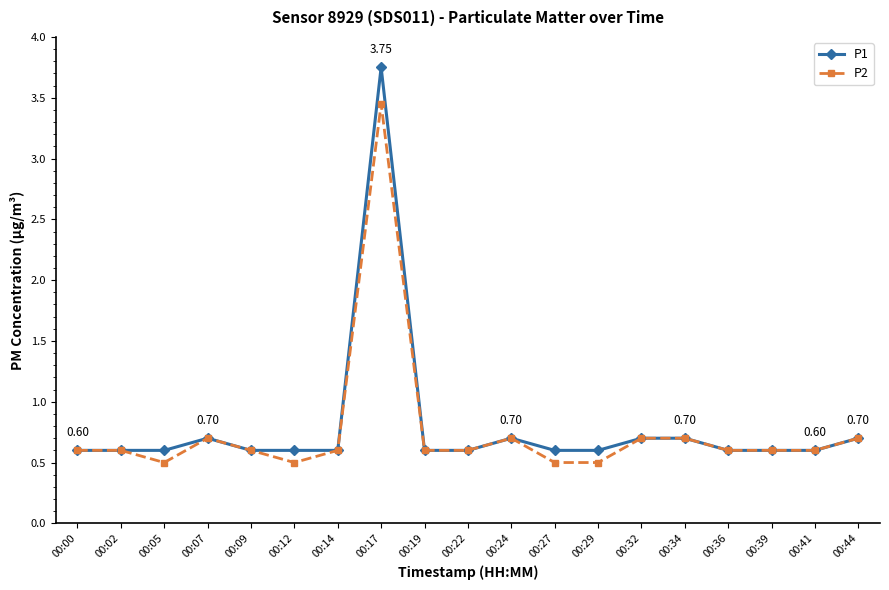

List the series in order of their peak value, highest first.

P1, P2